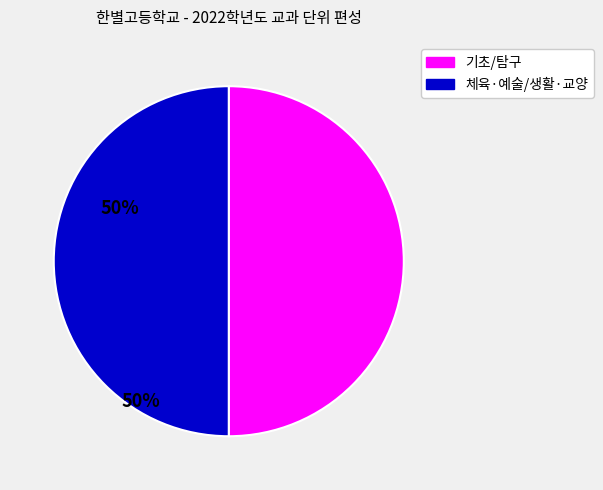

How many slices are in this pie chart?

2